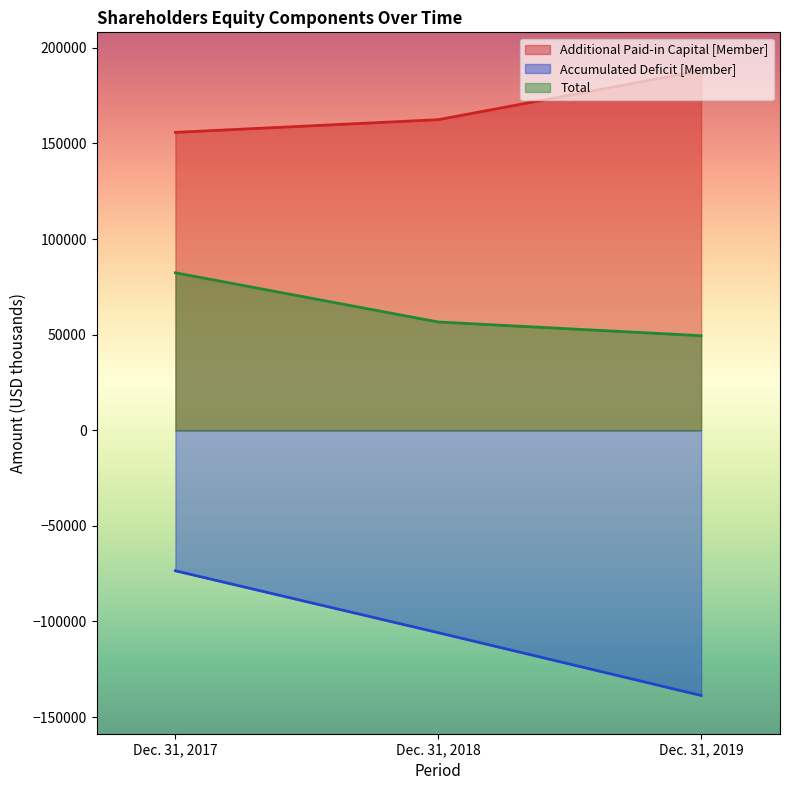

What is the greatest value displayed?

188103